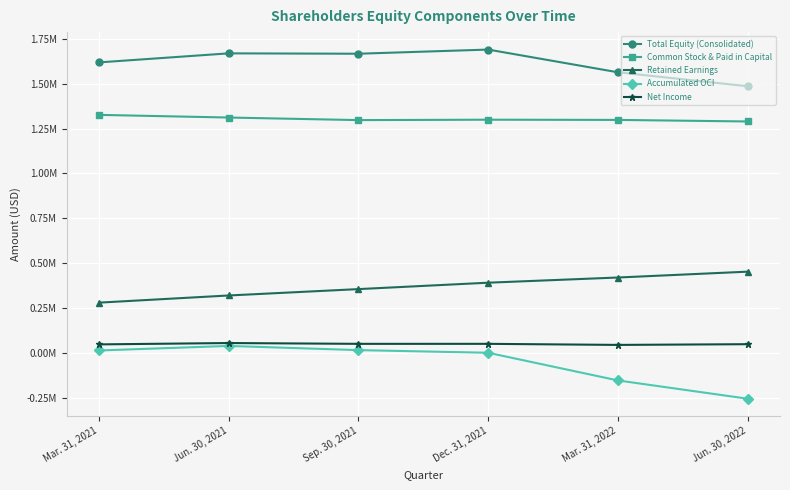

True or false: Total Equity (Consolidated) has a value of 2346012 at Sep. 30, 2021.

False